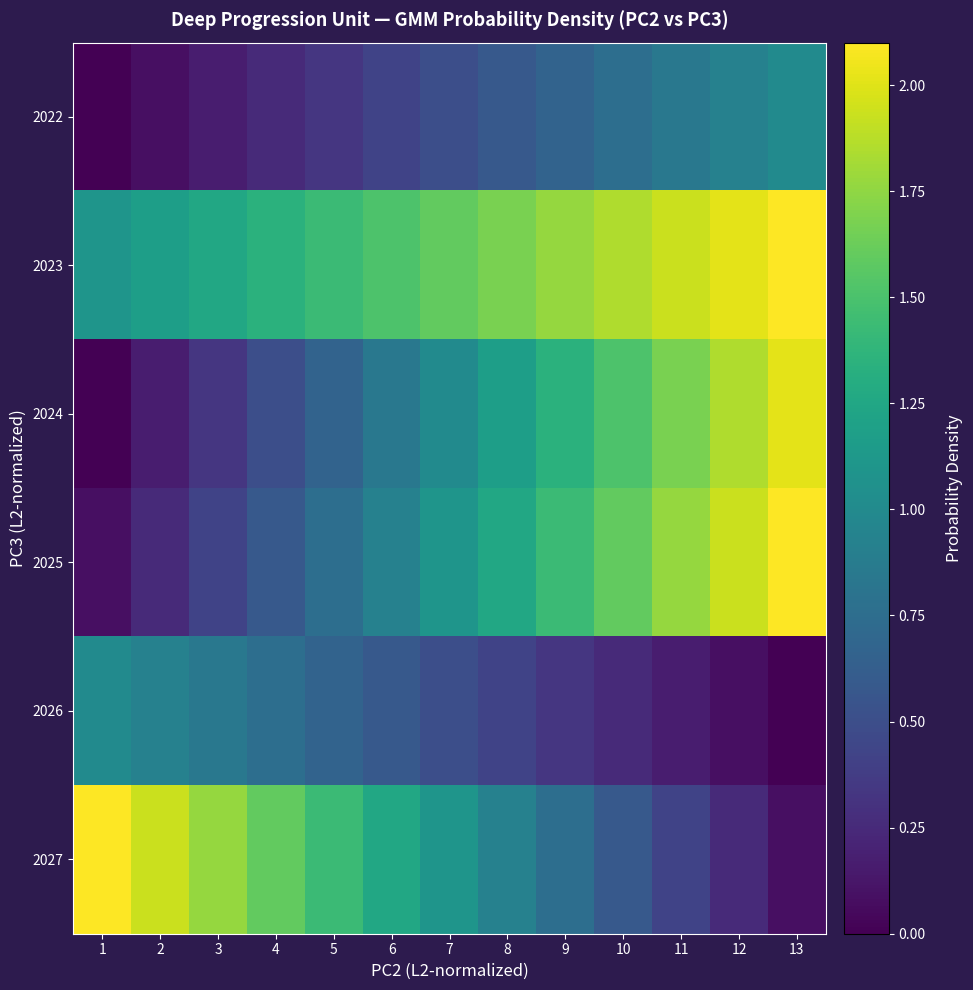

Which has a higher value, 12 or 8?

12